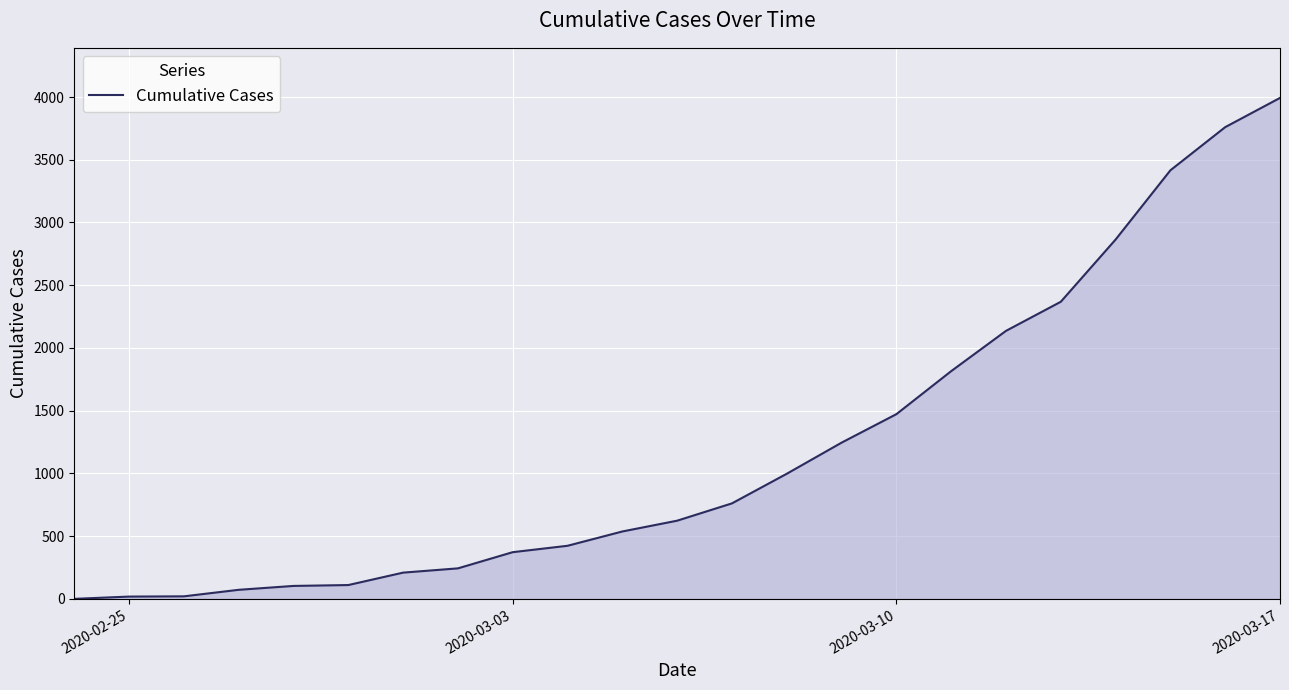

What is the difference between the maximum and minimum values?

3993